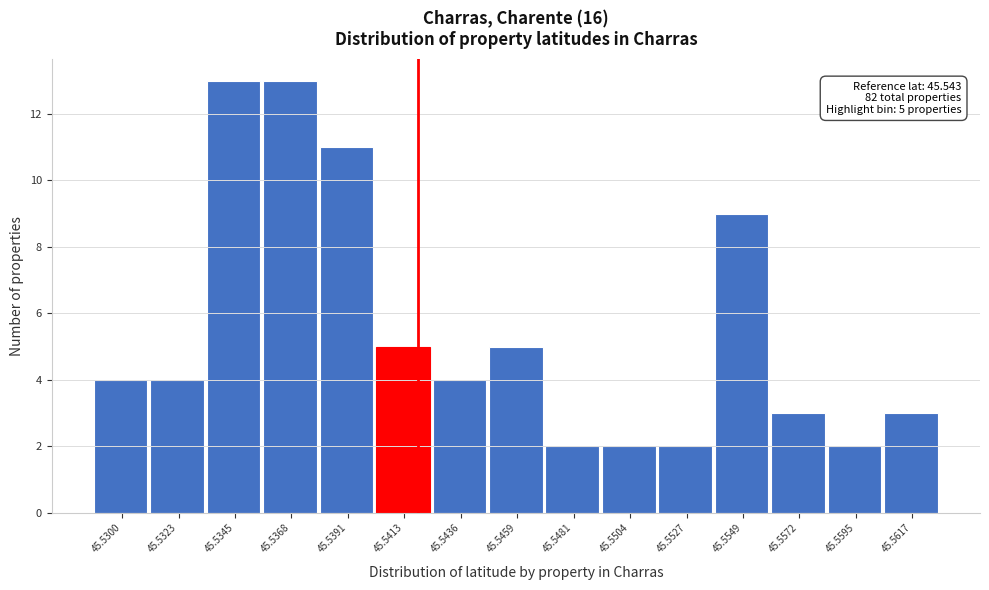

Reading right to left, extract all data points from this chart.

45.5617=3	45.5595=2	45.5572=3	45.5549=9	45.5527=2	45.5504=2	45.5481=2	45.5459=5	45.5436=4	45.5413=5	45.5391=11	45.5368=13	45.5345=13	45.5323=4	45.5300=4